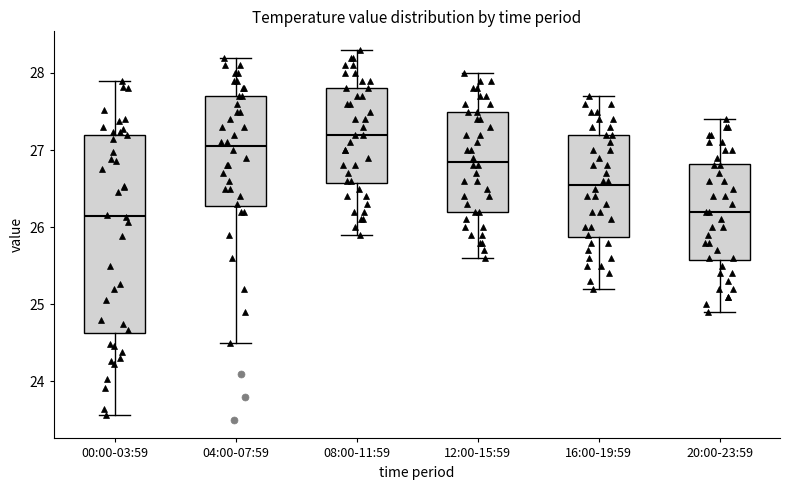

Reading left to right, read every box against the y-axis: the position of its median line, the range the box covers, and the ends of its whiskers. The values are not printed on the chart, so give them approximately, as read against the axis.

00:00-03:59: median 26.1, box 24.6 to 27.2, whiskers 23.6 to 27.9
04:00-07:59: median 27.1, box 26.3 to 27.7, whiskers 24.5 to 28.2
08:00-11:59: median 27.2, box 26.6 to 27.8, whiskers 25.9 to 28.3
12:00-15:59: median 26.9, box 26.2 to 27.5, whiskers 25.6 to 28.0
16:00-19:59: median 26.6, box 25.9 to 27.2, whiskers 25.2 to 27.7
20:00-23:59: median 26.2, box 25.6 to 26.8, whiskers 24.9 to 27.4